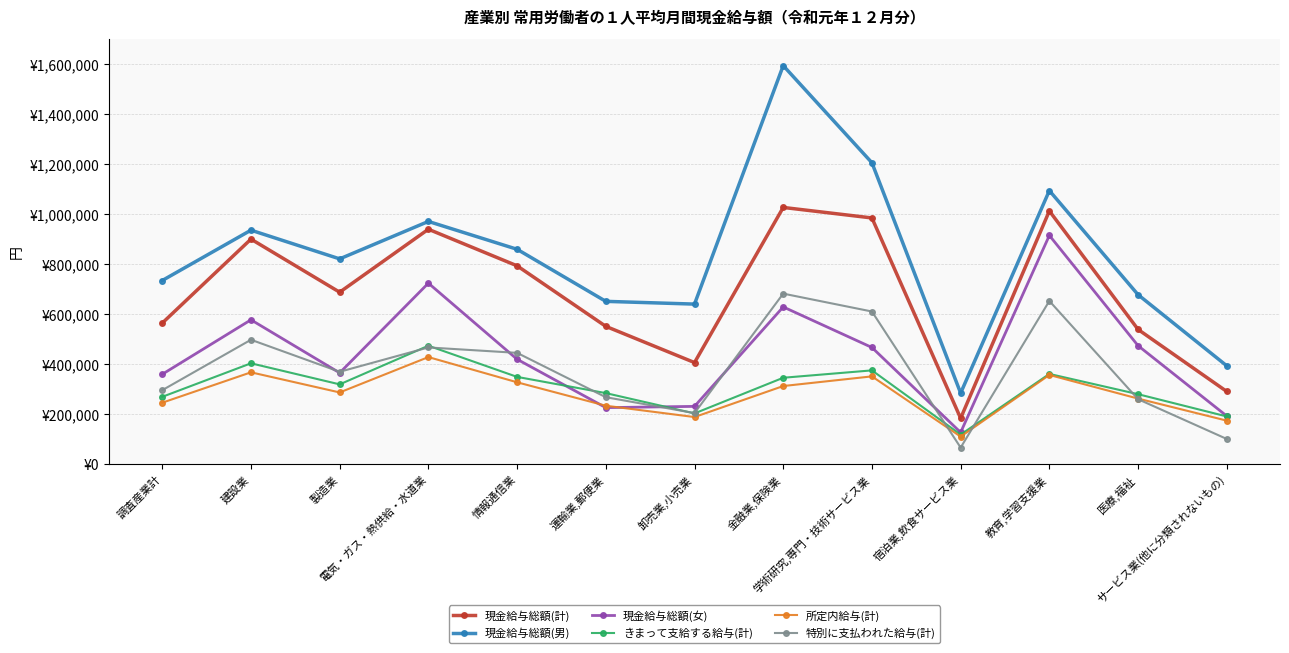

True or false: きまって支給する給与(計) has more than 1 interior local peaks.

True